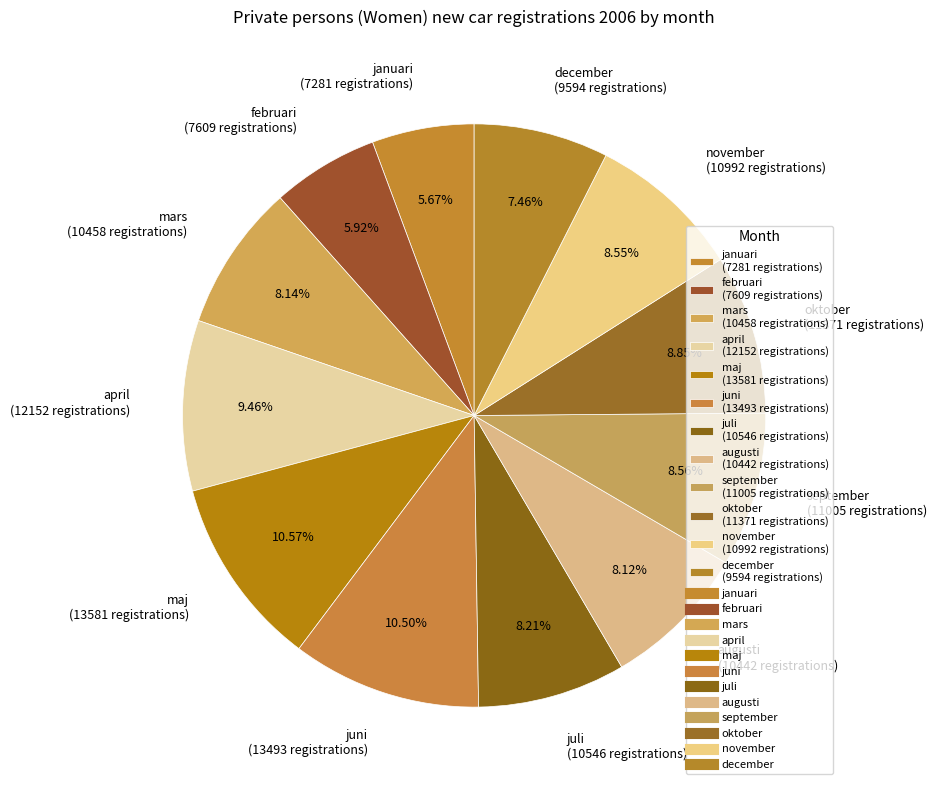

Do november (10992 registrations) and maj (13581 registrations) together represent more than half of the pie?

No